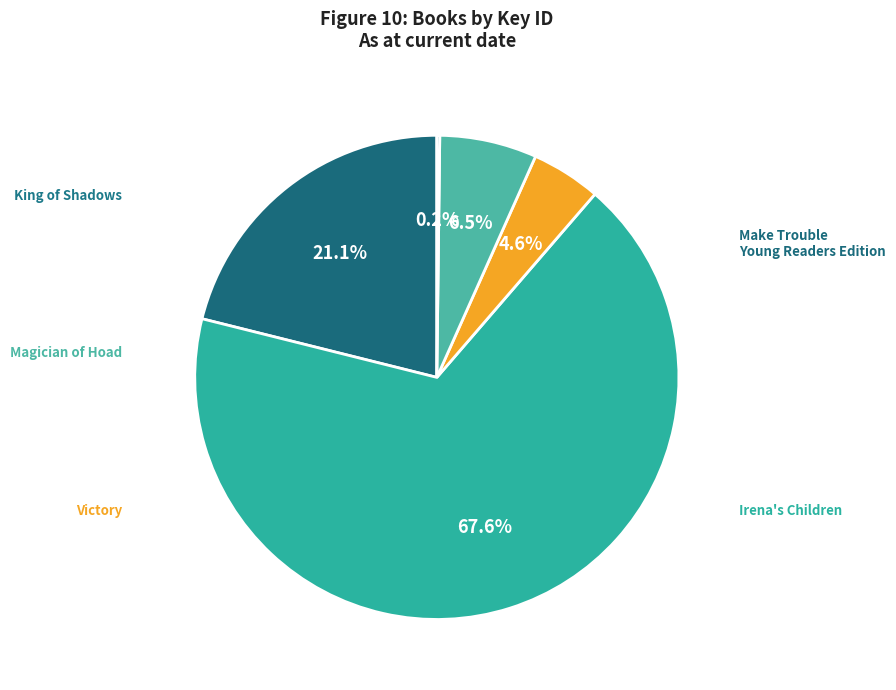

Between Magician of Hoad and Irena's Children, which is larger?

Irena's Children